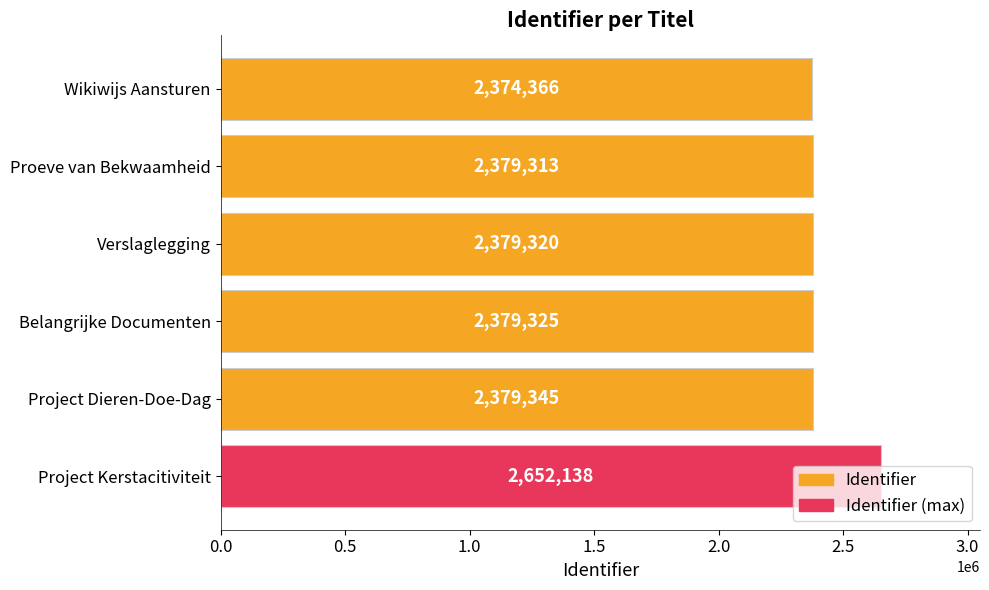

What is the value of the 2nd bar from the top?

2379313